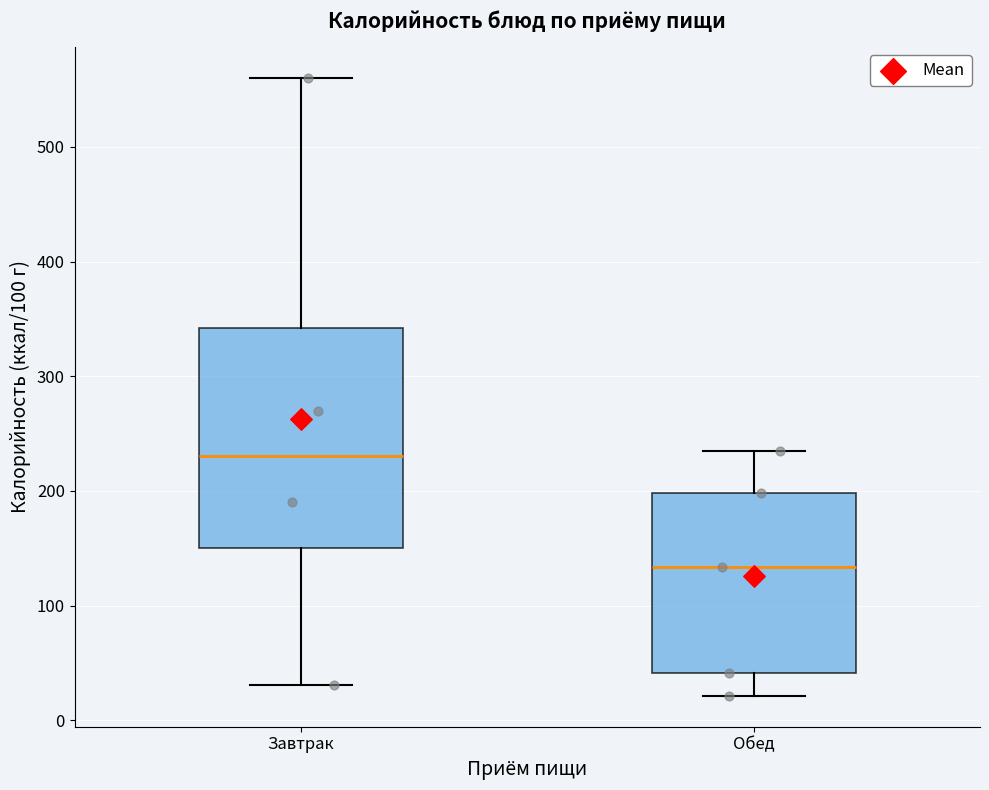

Which box is the tallest, from its lower edge to its upper edge?

Завтрак